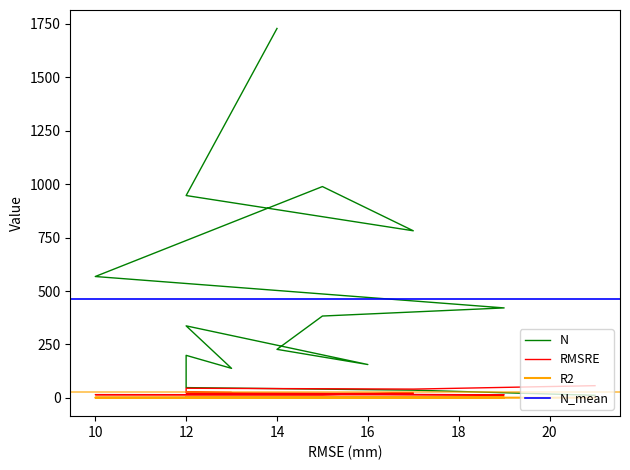

Does the chart display data point markers on the line(s)?

No